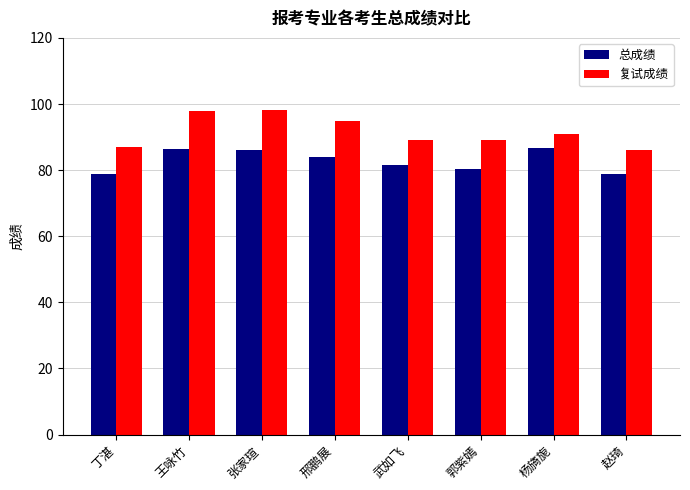

Rank the series by their maximum value, from lowest to highest.

总成绩, 复试成绩